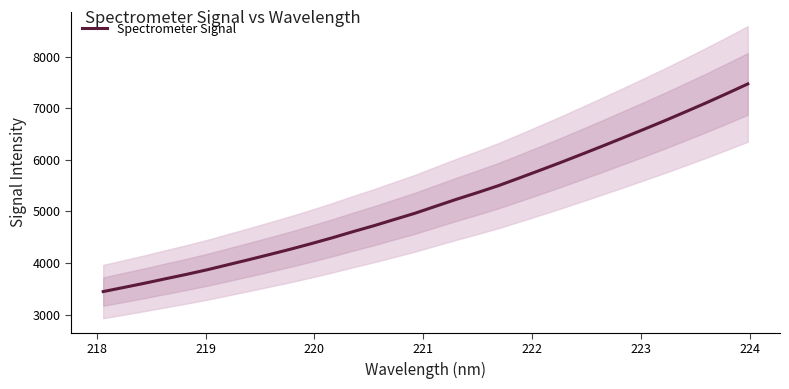

What is the minimum value for Spectrometer Signal?

3445.1